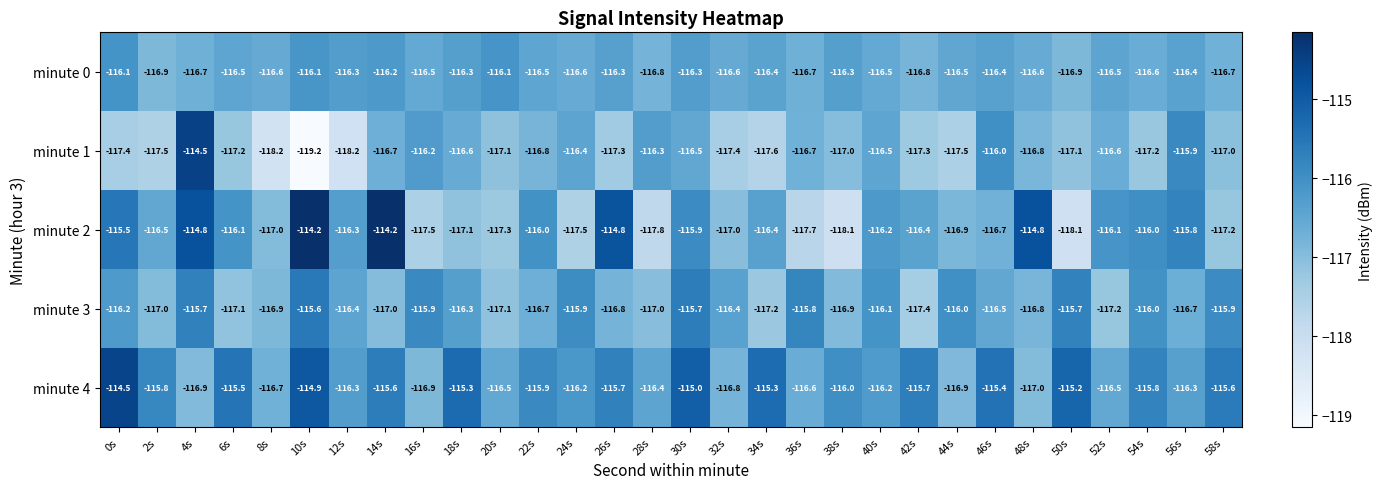

What is the difference between the highest and lowest values at 30s?

1.5